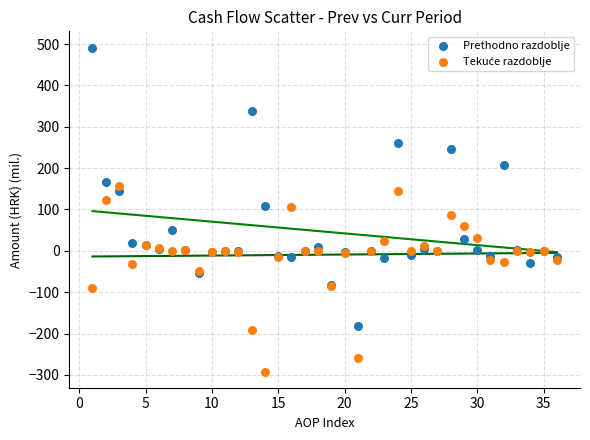

What is the X range (max minus min) for the scatter plot?

35.0